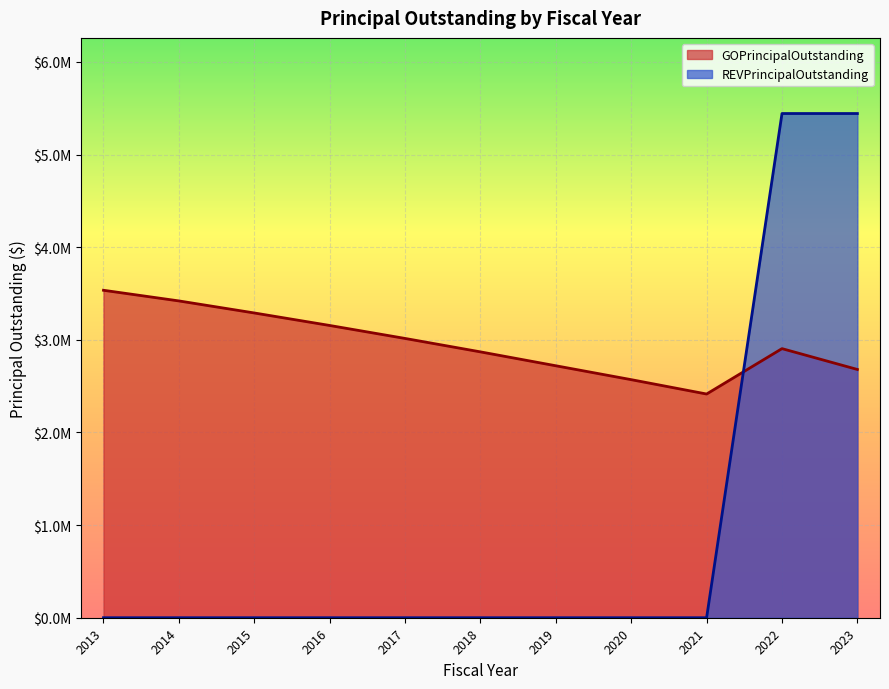

Which has a higher value, 2023 or 2013?

2013